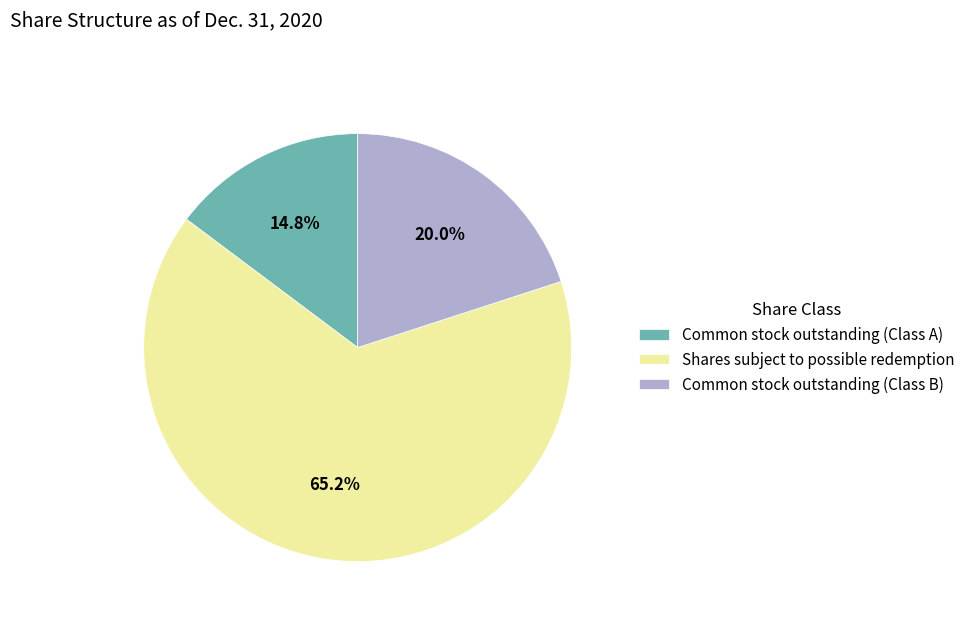

What is the total percentage of Common stock outstanding (Class B) and Common stock outstanding (Class A)?

34.8%